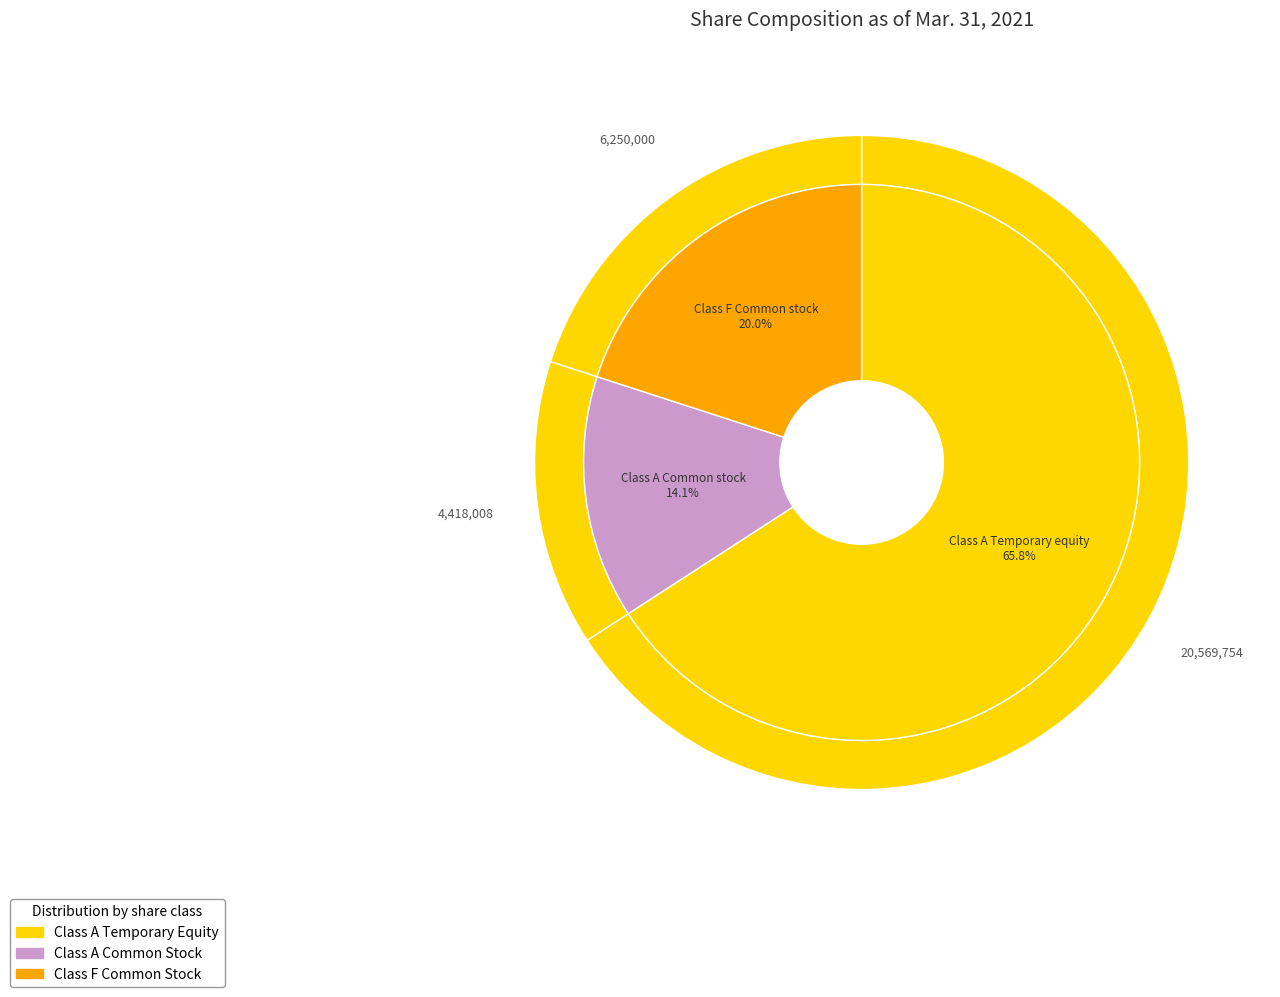

What percentage is the Class F Common stock (shares issued) slice, to the nearest percent?

20%